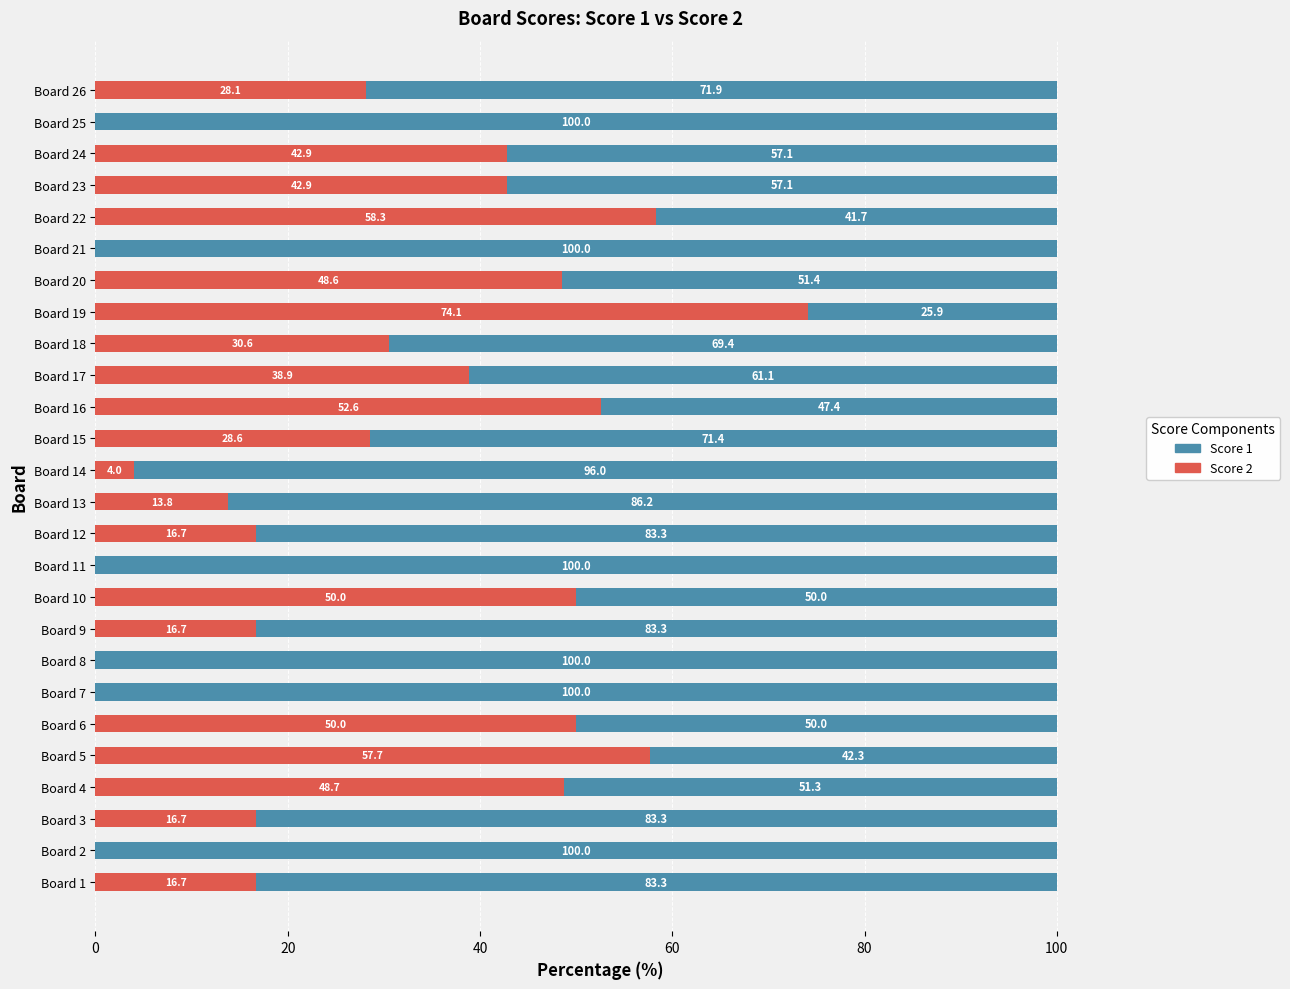

What is the total value across all series at Board 17?

100.0